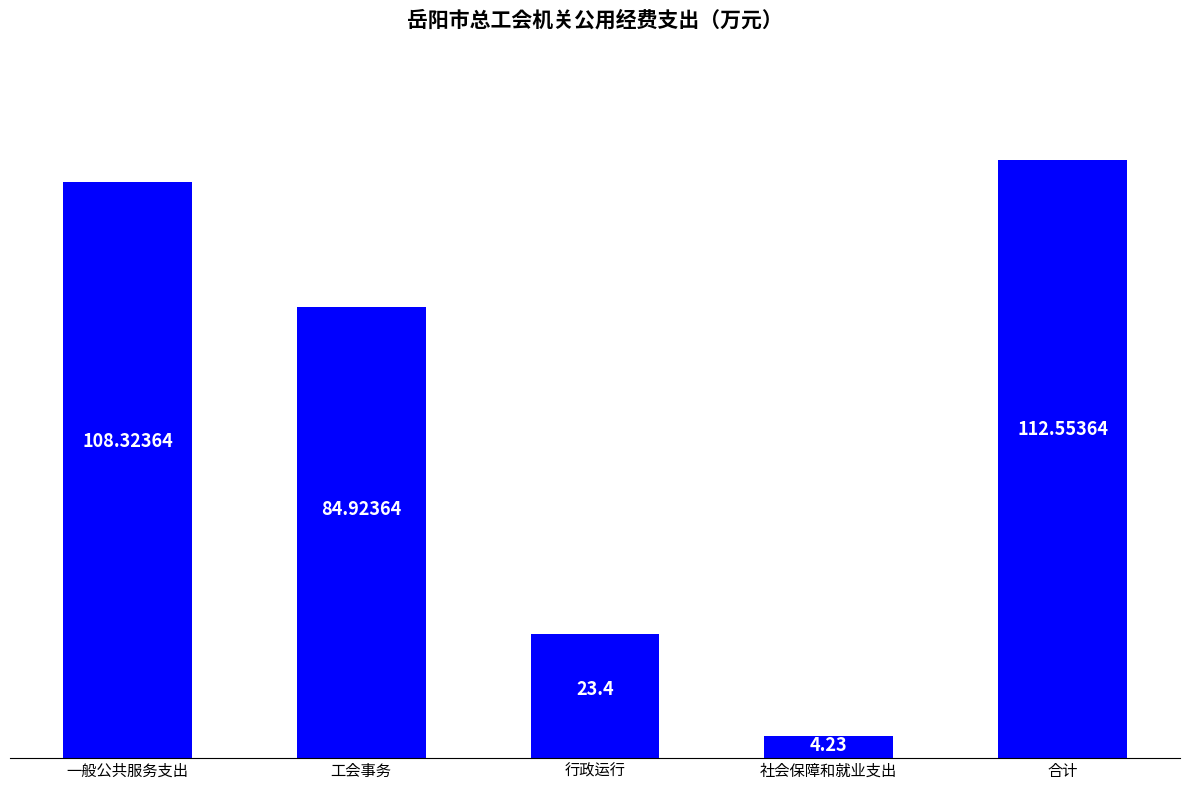

What is the label of the 1st bar from the left?

一般公共服务支出